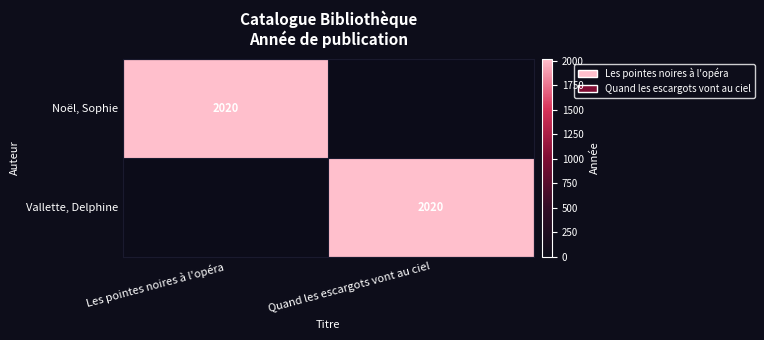

Which category has the lowest value across all series?

Quand les escargots vont au ciel